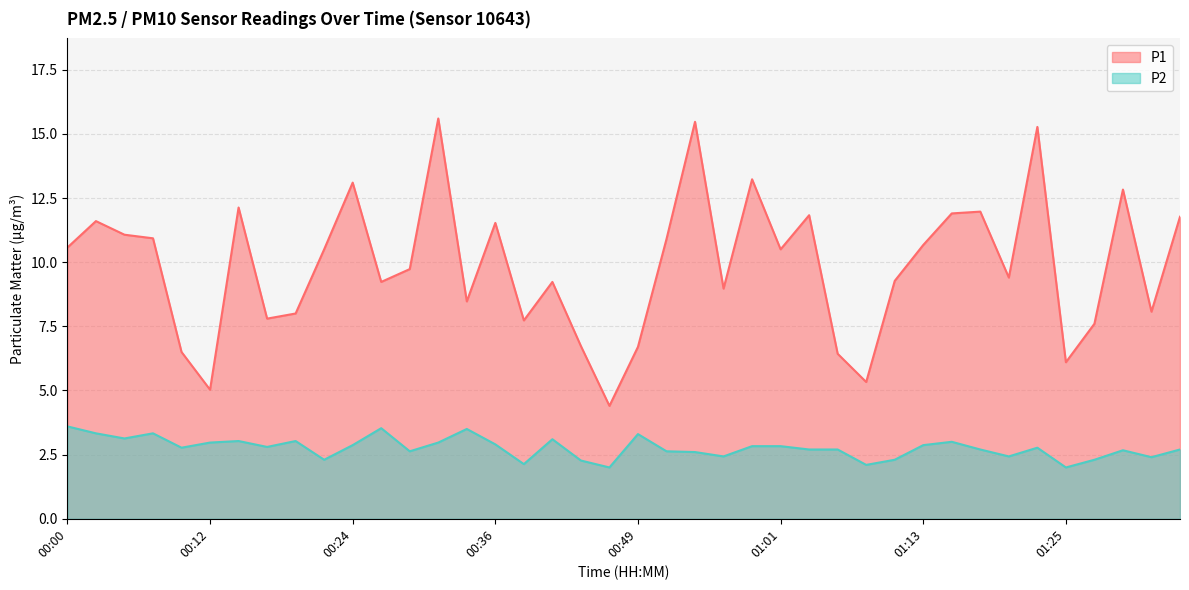

Count the number of categories in the chart.

40